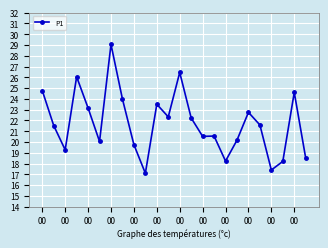

How many distinct data groups are displayed?

1